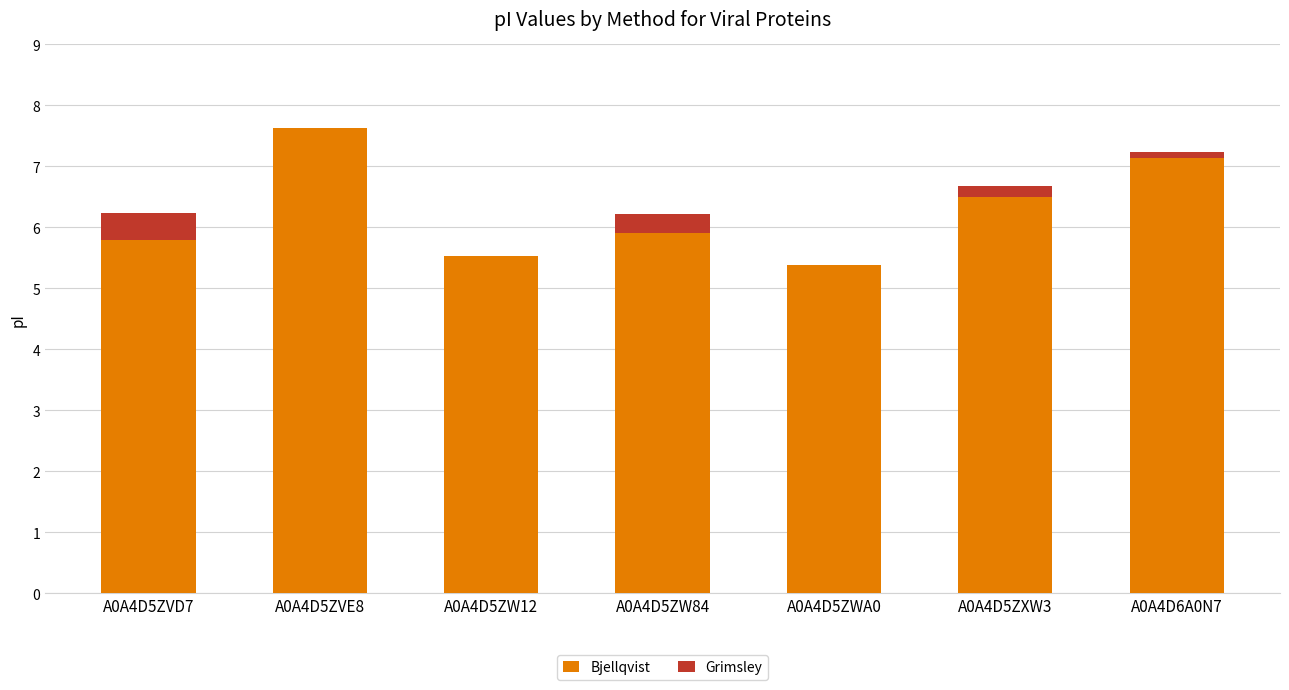

At which category is the sum across all series the highest?

A0A4D5ZVE8